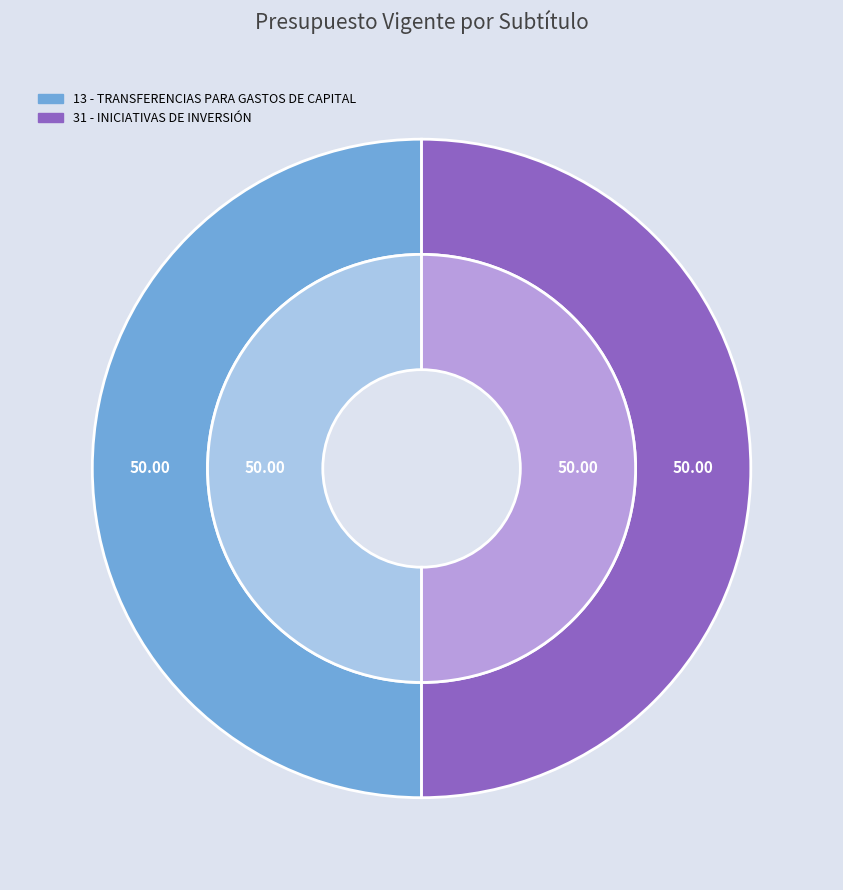

What percentage is the 13 - TRANSFERENCIAS PARA GASTOS DE CAPITAL slice, to the nearest percent?

50%